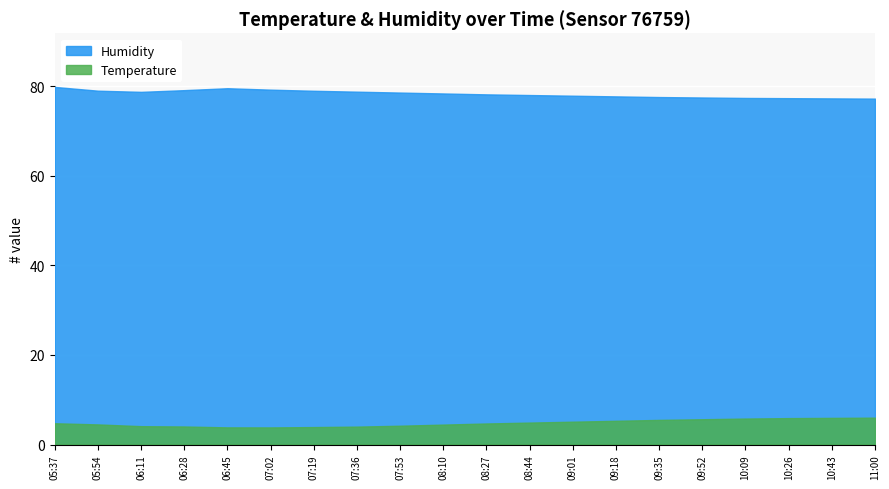

What is the difference between the highest and lowest values at 09:35?

72.1